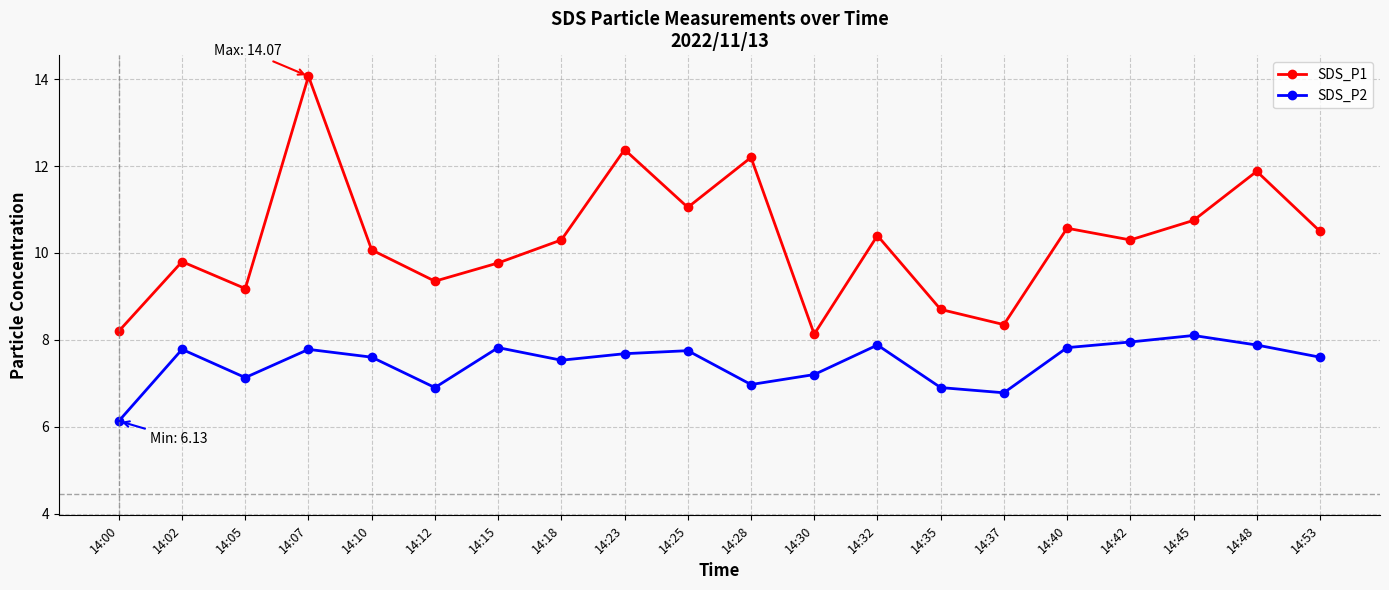

What value does the SDS_P2 series have at 14:45?

8.1